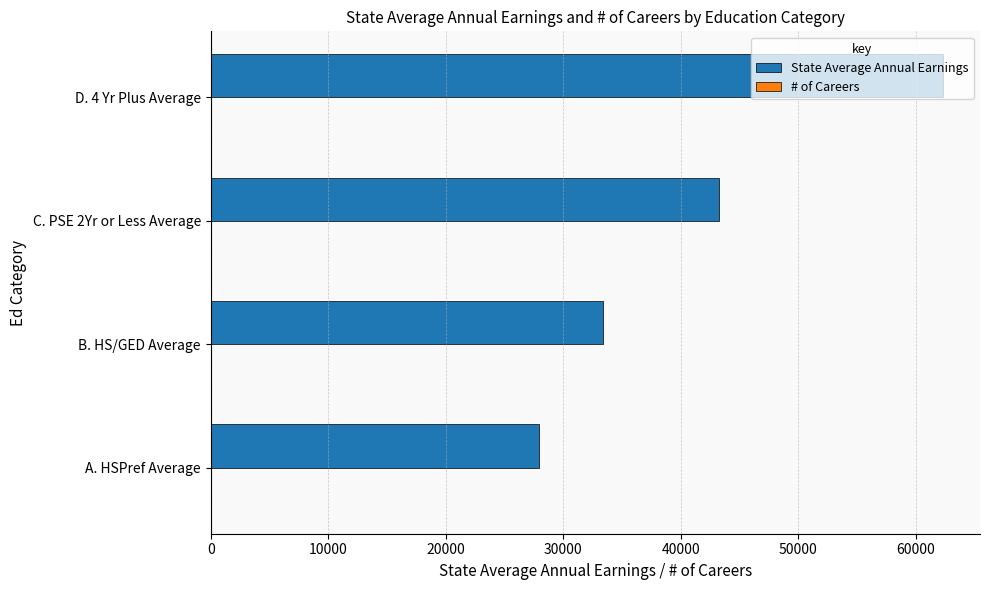

At which category is the sum across all series the highest?

D. 4 Yr Plus Average